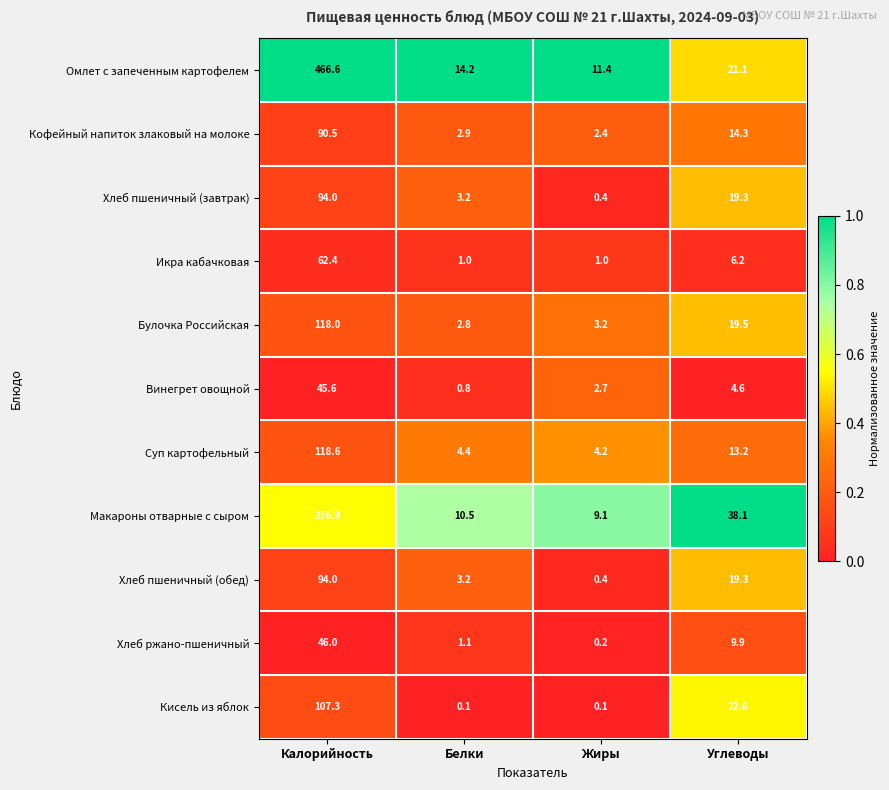

Rank the categories by Хлеб ржано-пшеничный value from lowest to highest.

Жиры, Белки, Углеводы, Калорийность